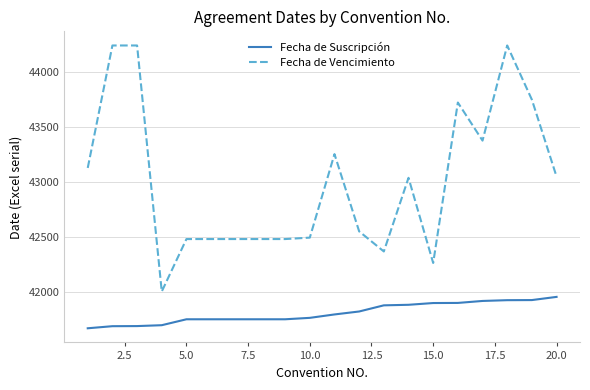

At how many categories does at least one series exceed 43004?

10